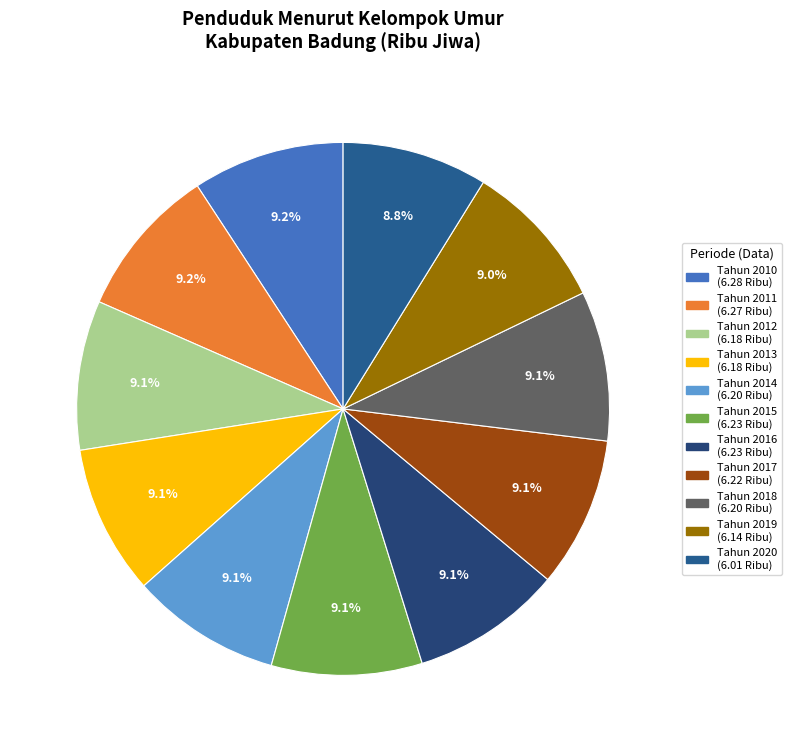

To the nearest percent, what is the average slice percentage?

9%